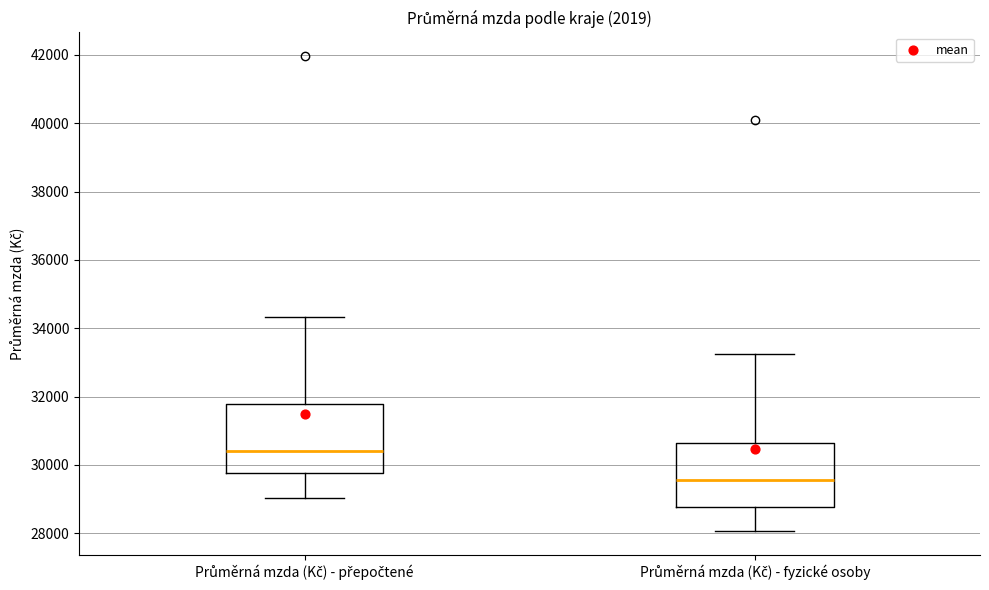

Which box has the highest median line?

Průměrná mzda (Kč) - přepočtené